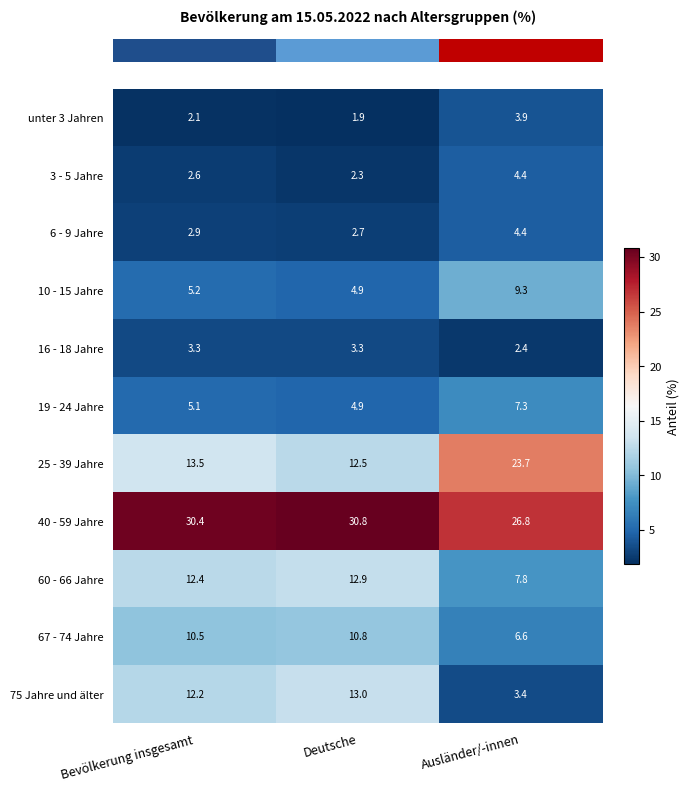

Count the number of categories in the chart.

3